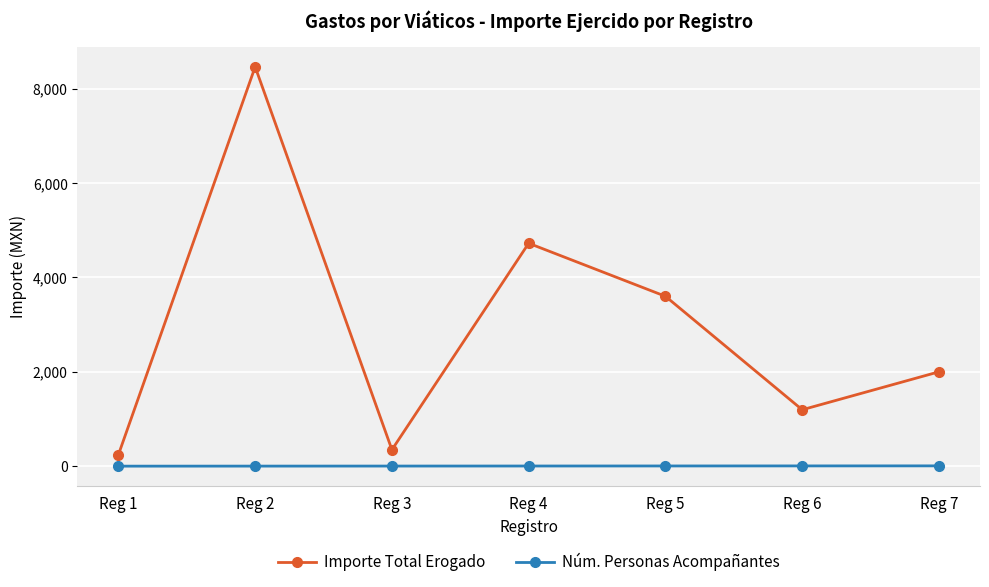

How many series are shown in this chart?

2